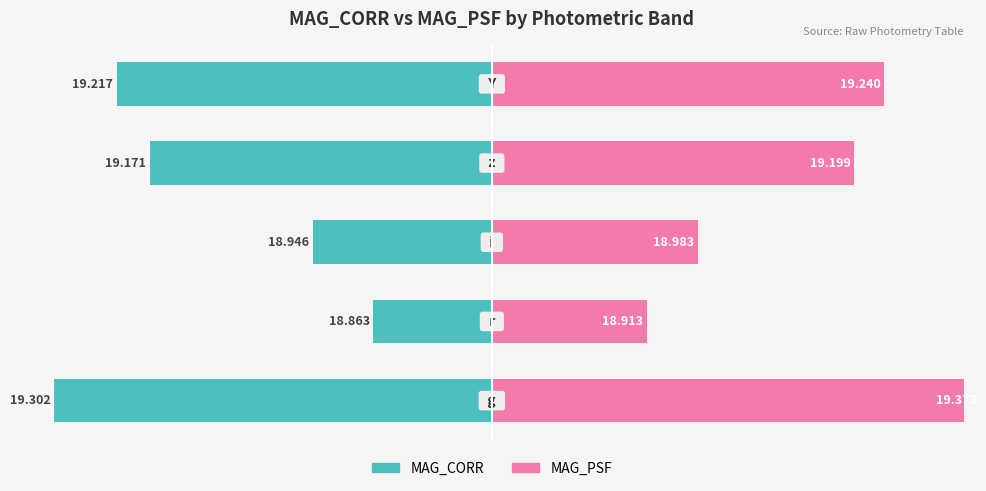

Between 2 and 3, which is larger?

2